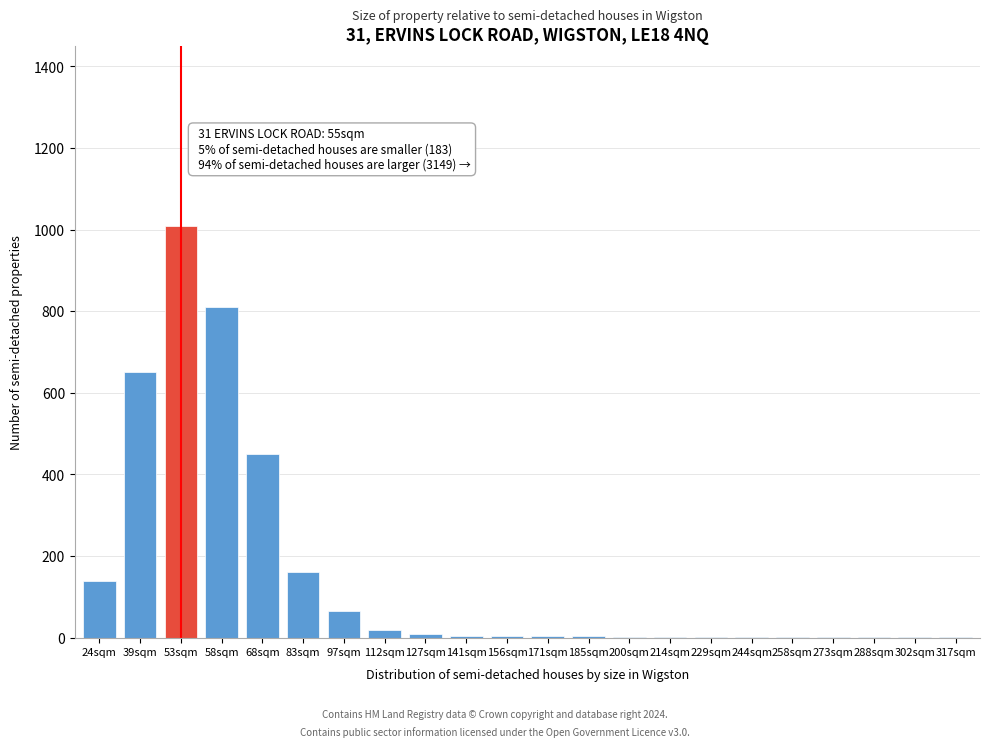

The chart shows a value of 450 at 68sqm. True or false?

True